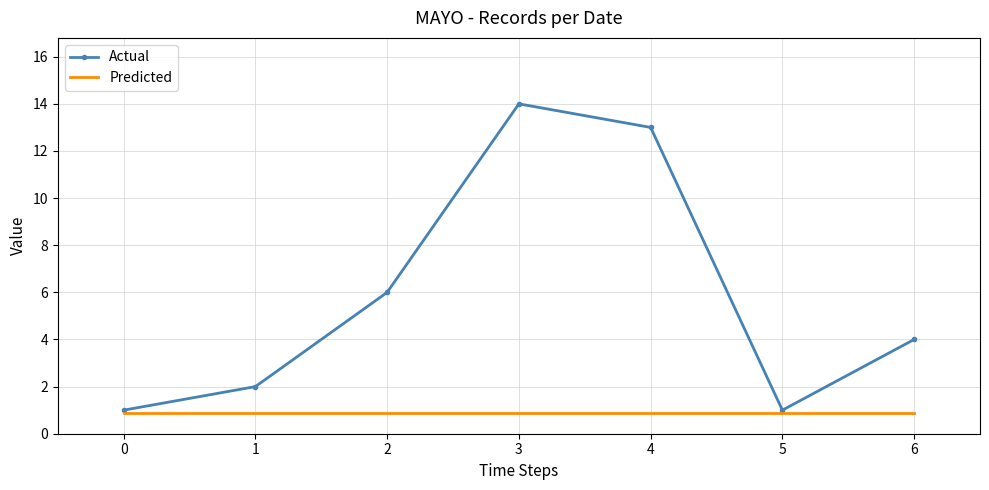

Between 1 and 3, which series saw the biggest shift?

Actual